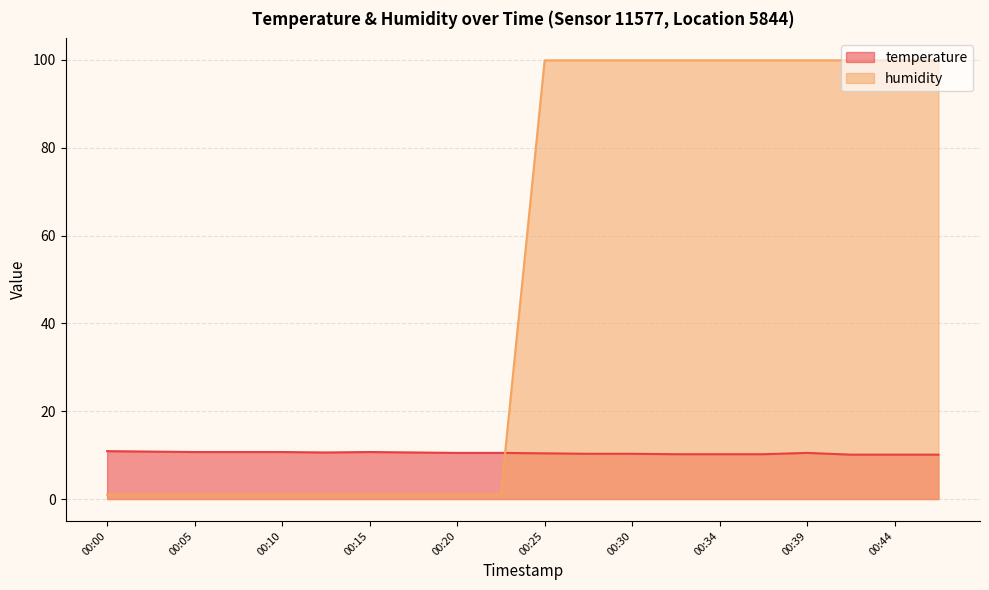

Where do temperature and humidity first cross each other?

00:22 and 00:25